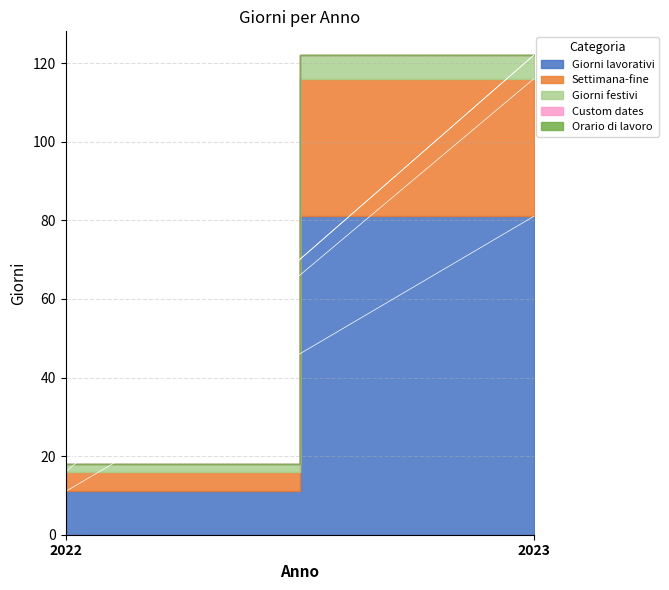

The Giorni lavorativi series shows 11 at 2022. True or false?

True